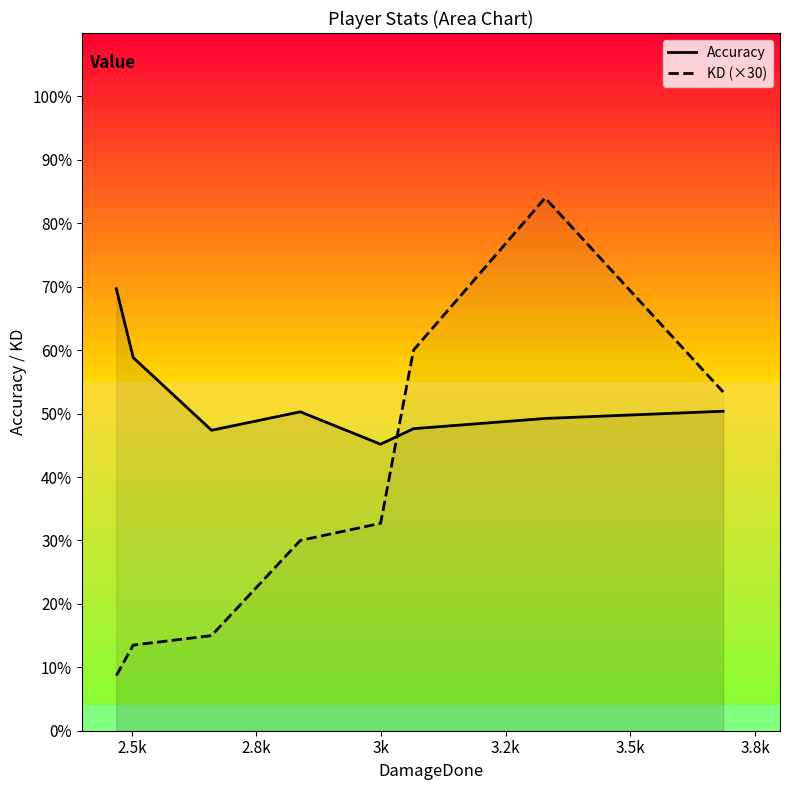

Which series ends up on top after the final intersection of Accuracy and KD (×30)?

KD (×30)